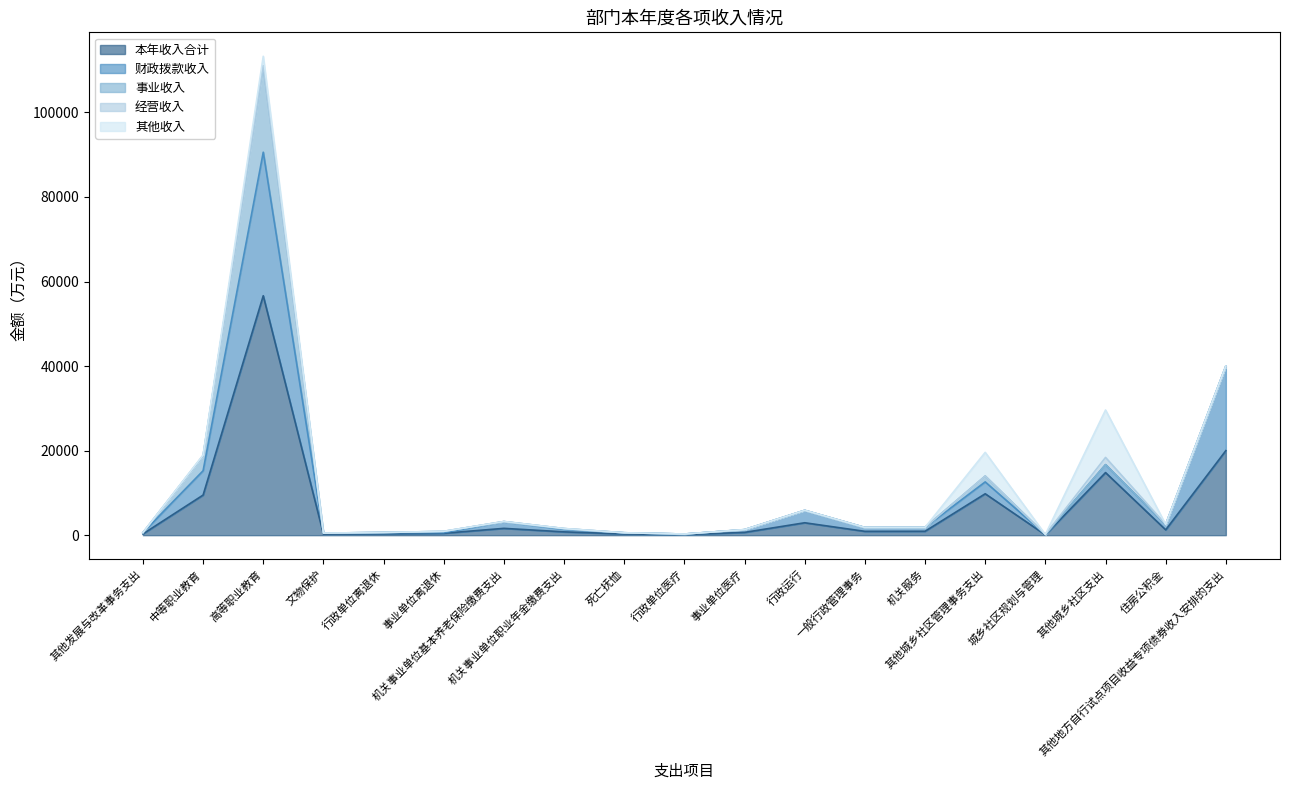

Is it true that 其他收入 equals 0.0 at 机关服务?

True